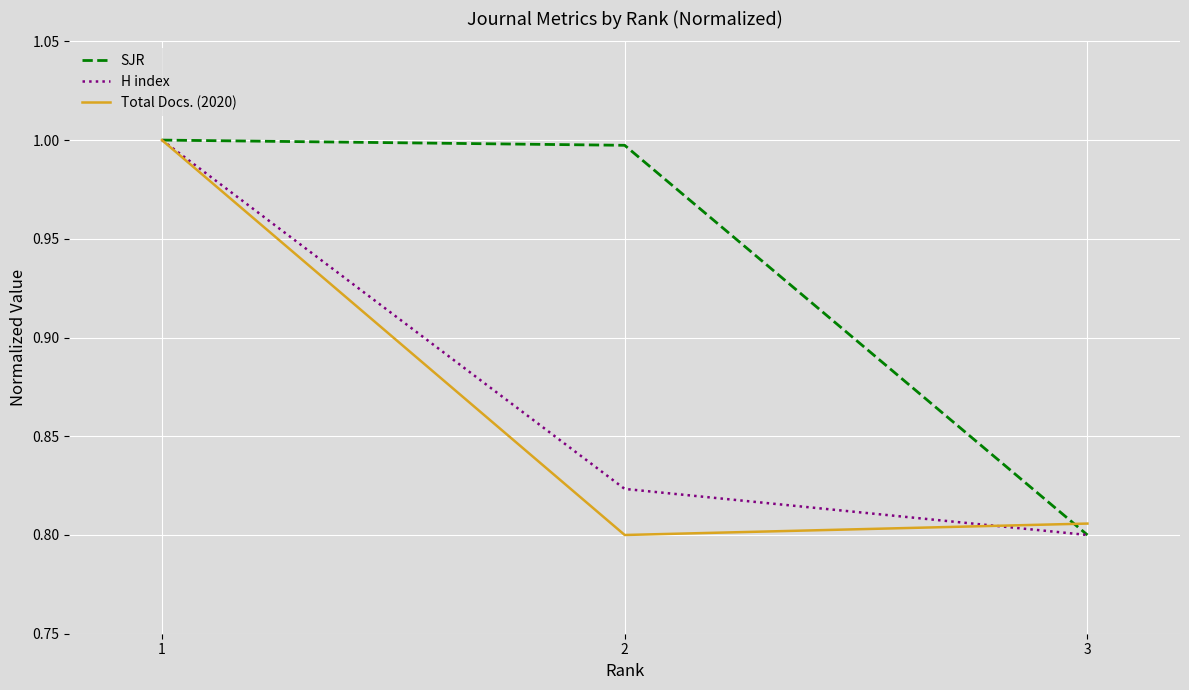

Which category has the lowest value in the H index series?

3